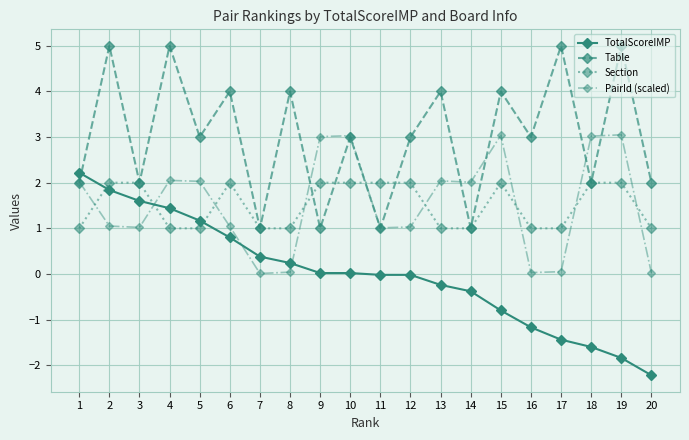

What is the difference between the highest and lowest values at 14?

2.4